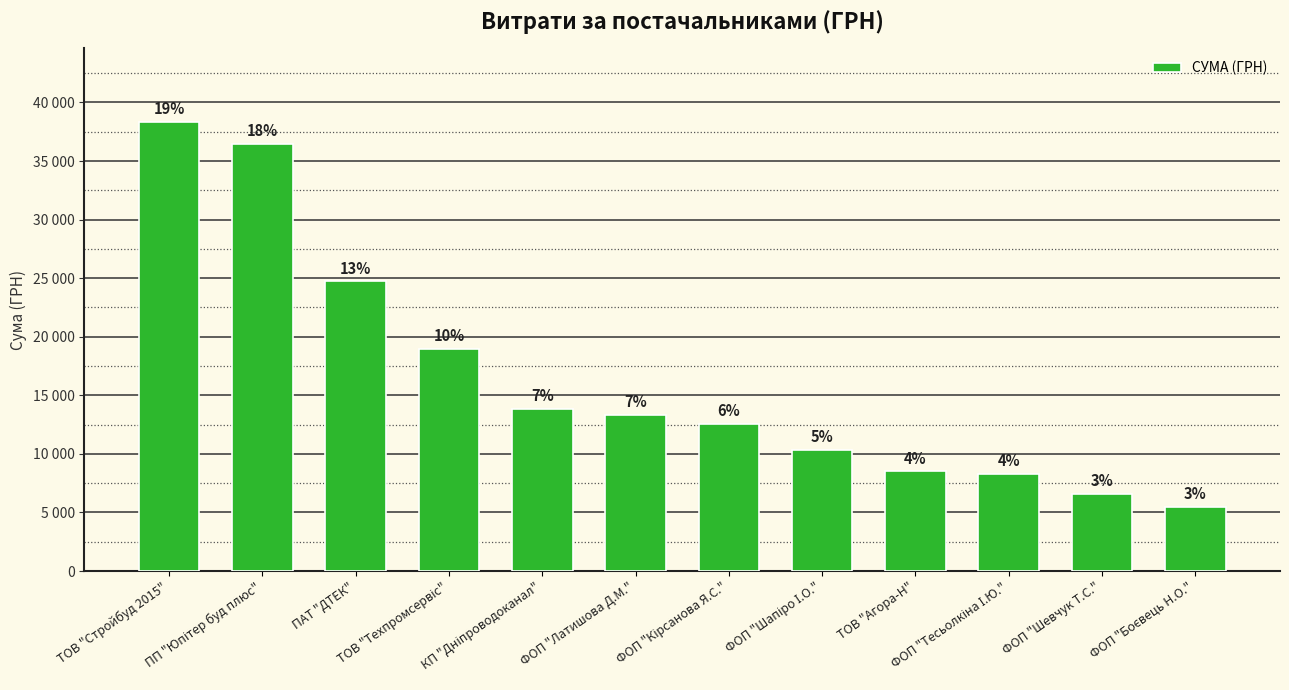

Where does the data first go above 13320?

ТОВ "Стройбуд 2015"